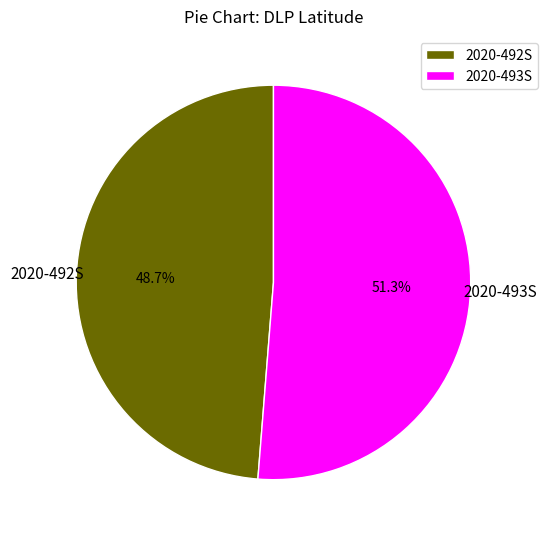

To the nearest percent, what is the difference between the largest and smallest slice percentages?

3%